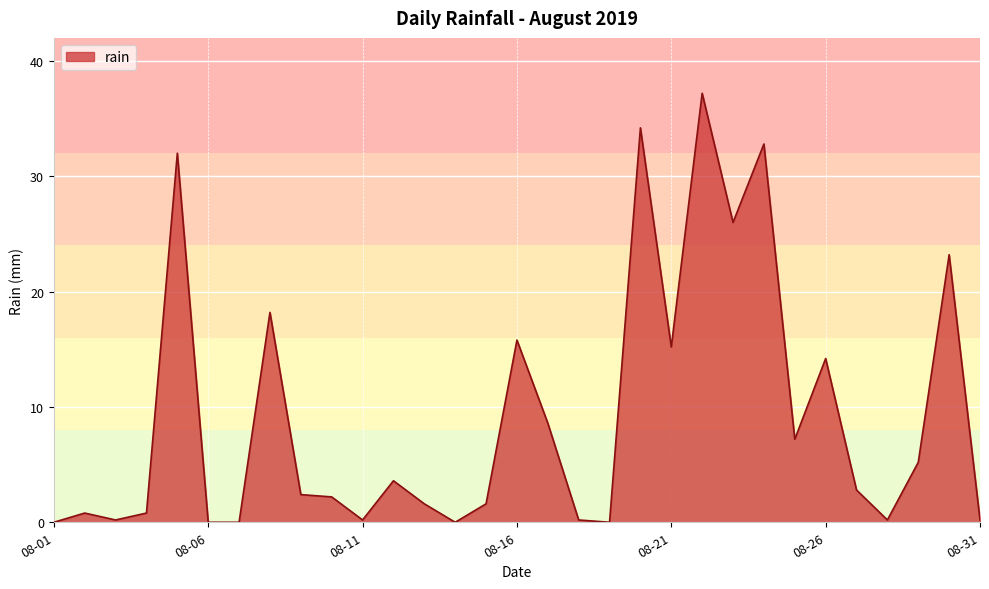

What is the difference between the maximum and minimum values?

37.2